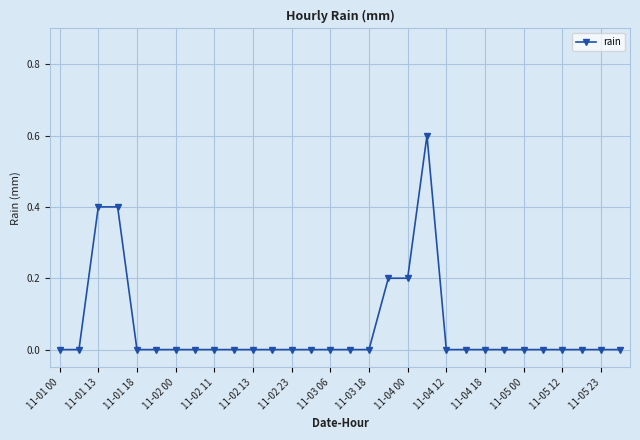

True or false: there are more than 0 points higher than both neighbors.

True